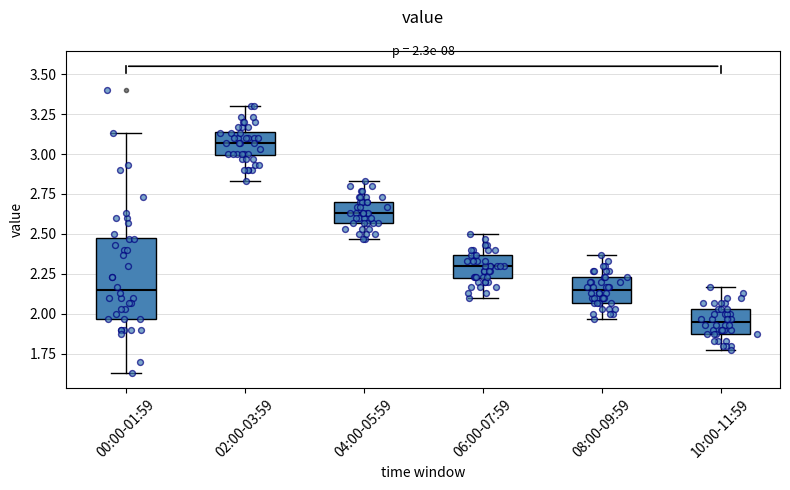

Comparing the boxes themselves (not the whiskers), which one is the tallest?

00:00-01:59